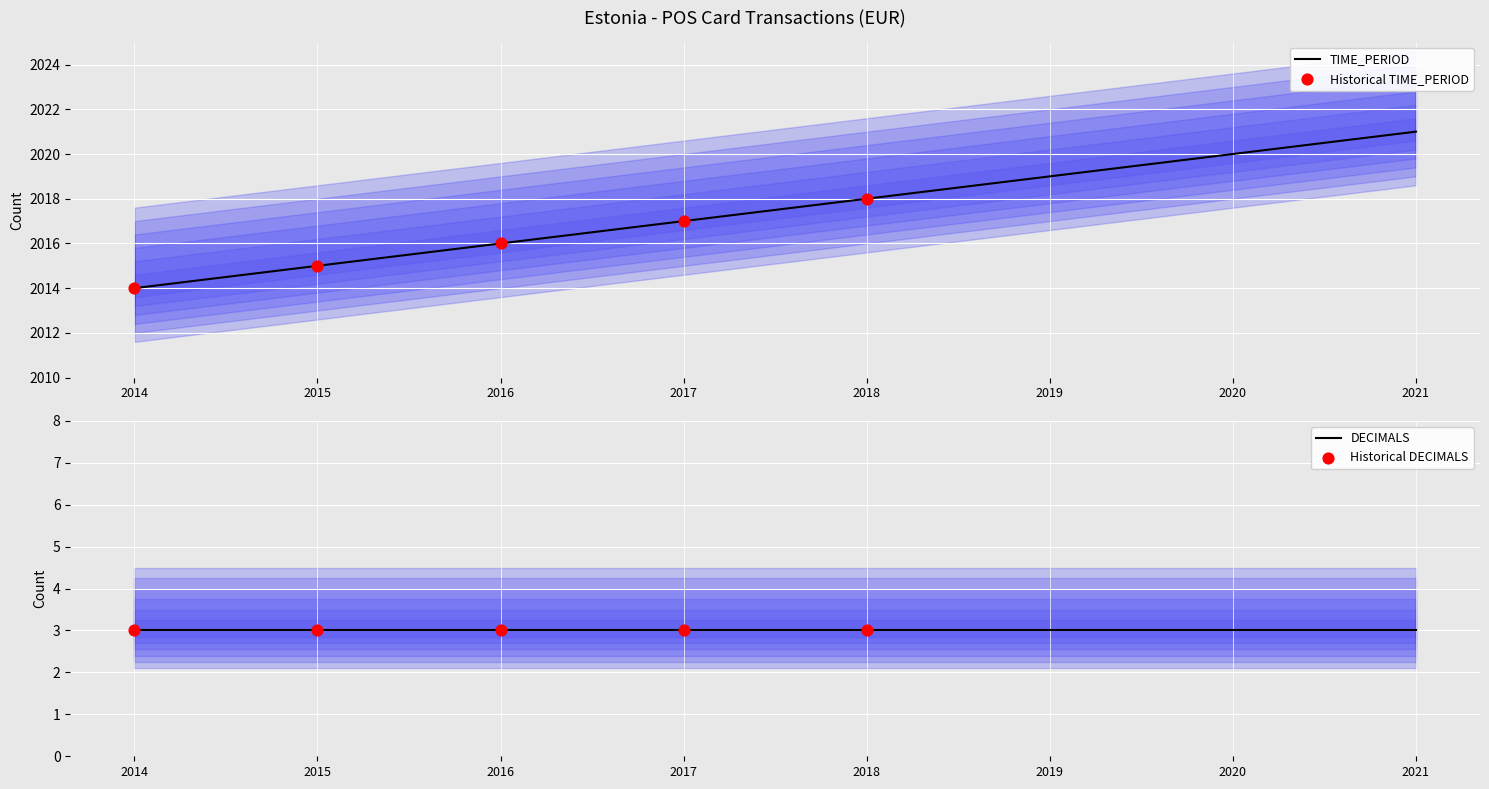

Which series reaches the maximum Y coordinate?

TIME_PERIOD